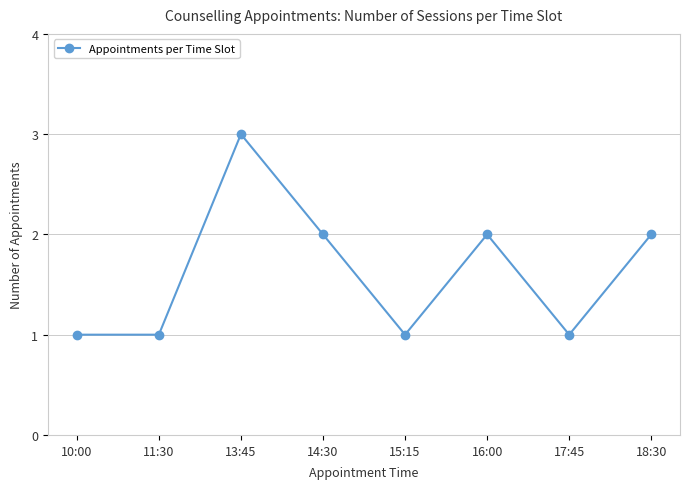

What is the ratio of the value at 16:00 to the value at 11:30?

2.0